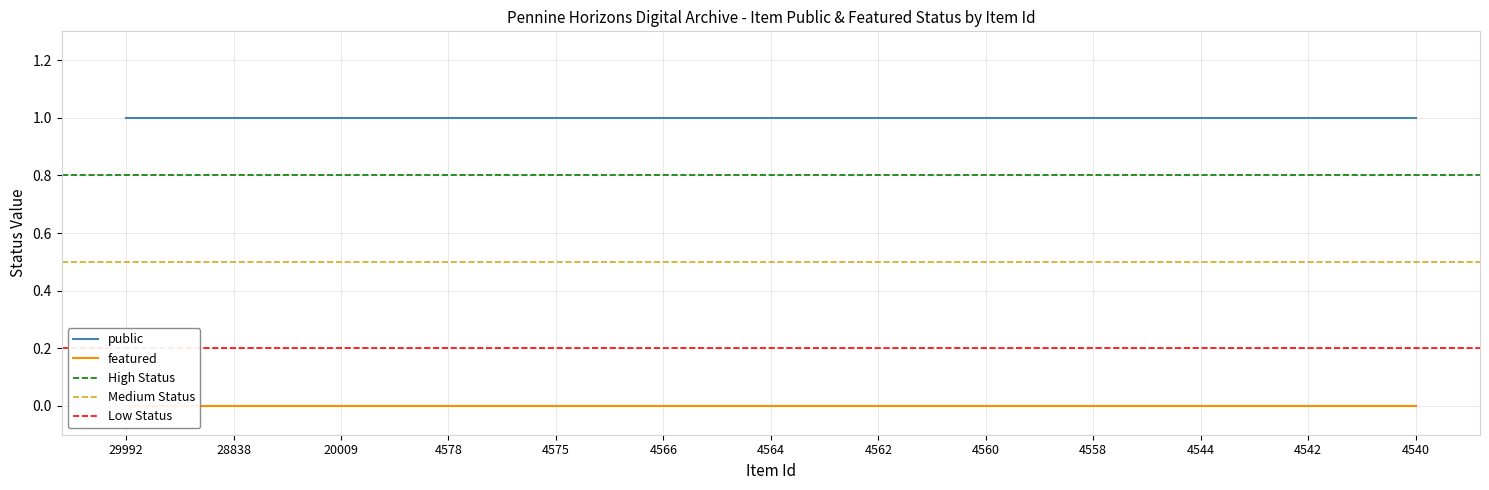

Rank the series at 4567 from highest to lowest value.

public, featured